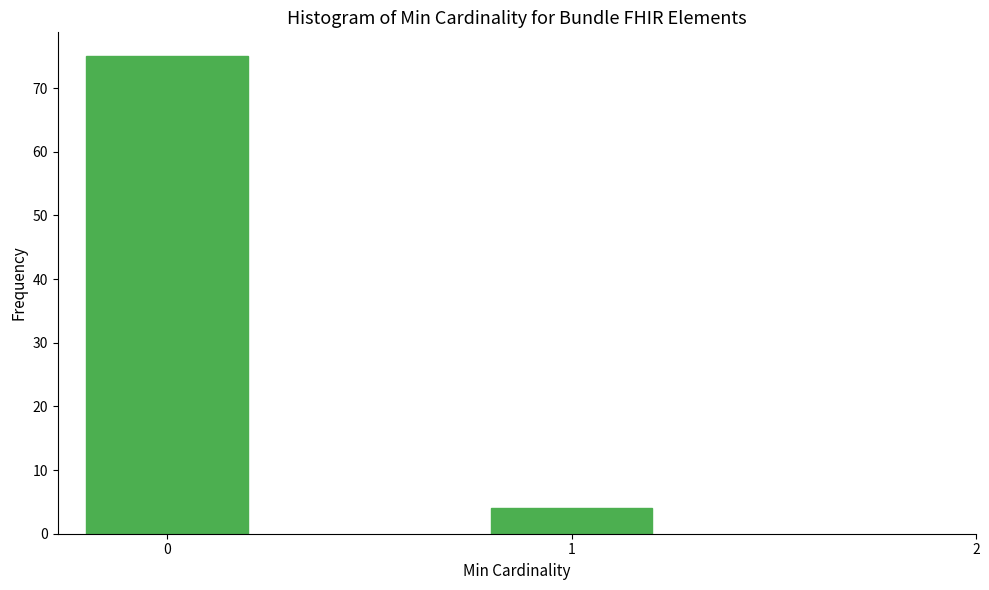

Reading left to right, list all the values displayed in this chart.

0=75	1=4